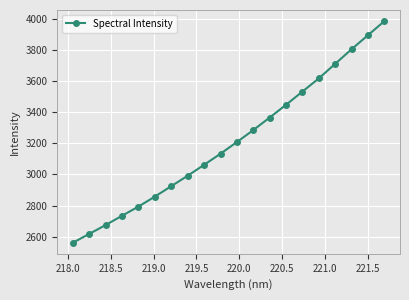

What is the difference between the maximum and second lowest values?

1366.8